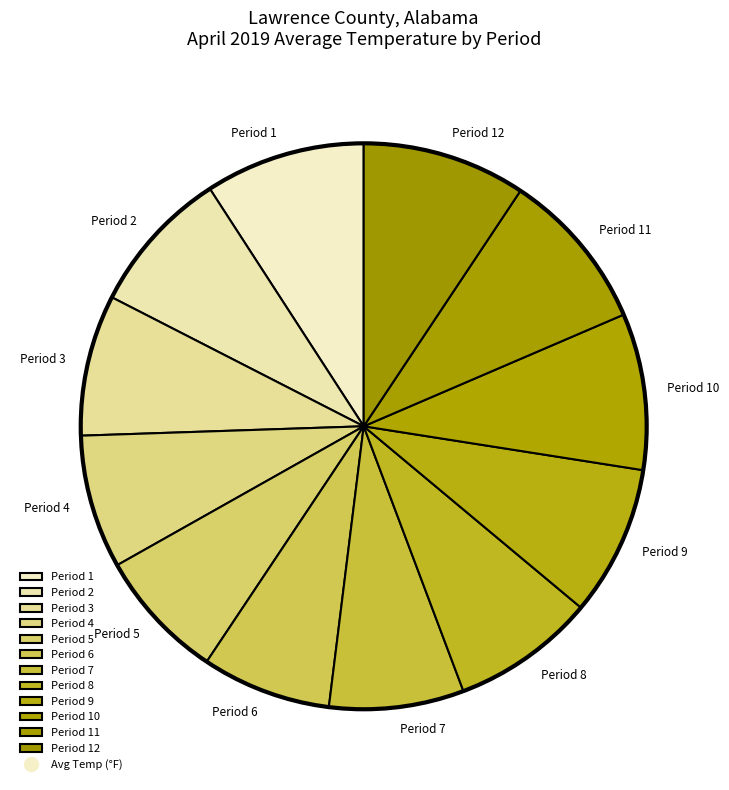

Do Period 11 and Period 8 together represent more than half of the pie?

No